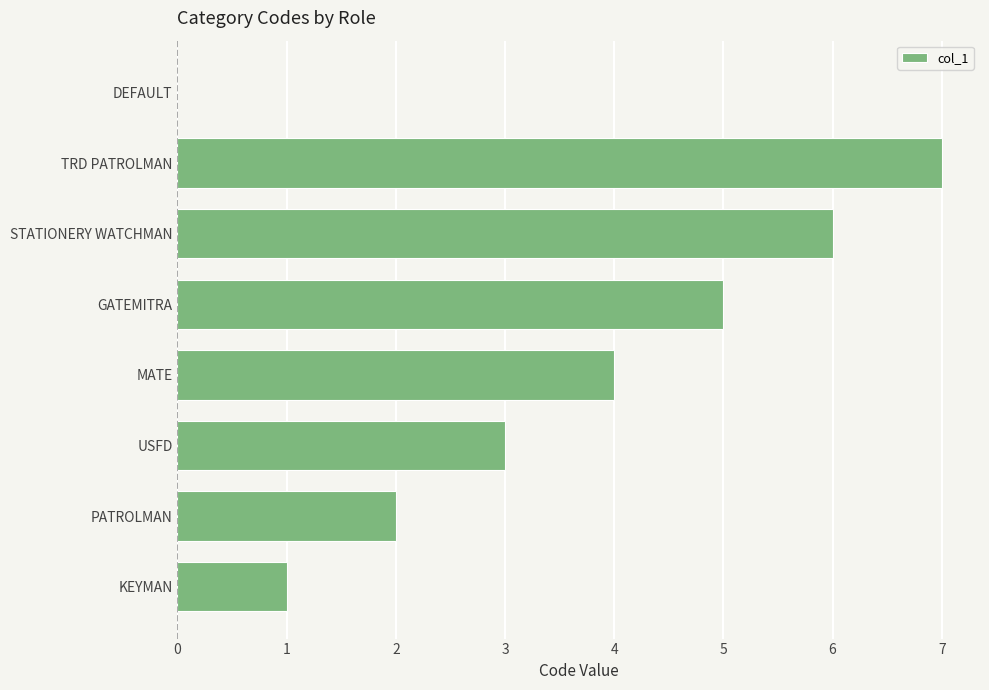

Is it true that the value at USFD is 3?

True